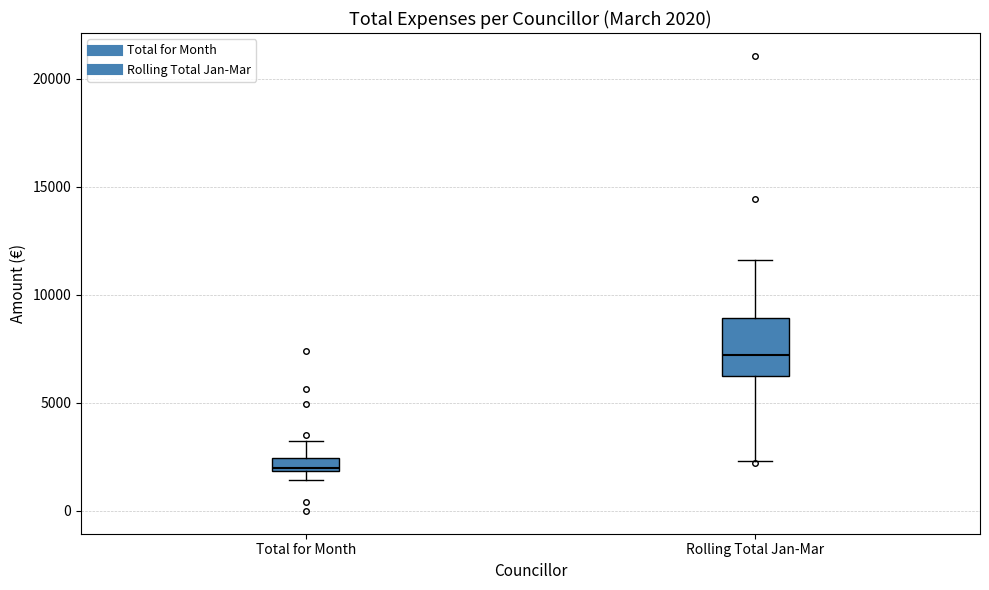

Which box's median line is the lowest?

Total for Month